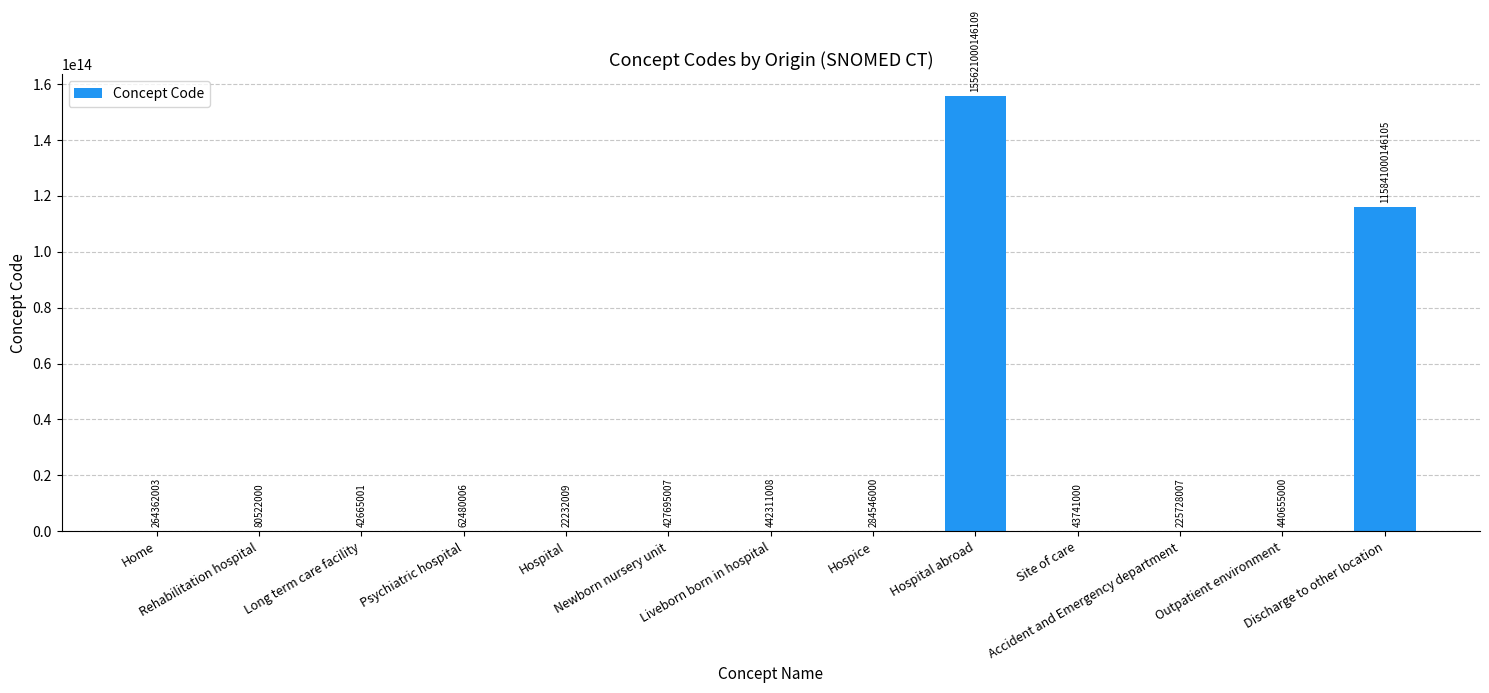

Are the bars grouped side by side (vs. stacked)?

No